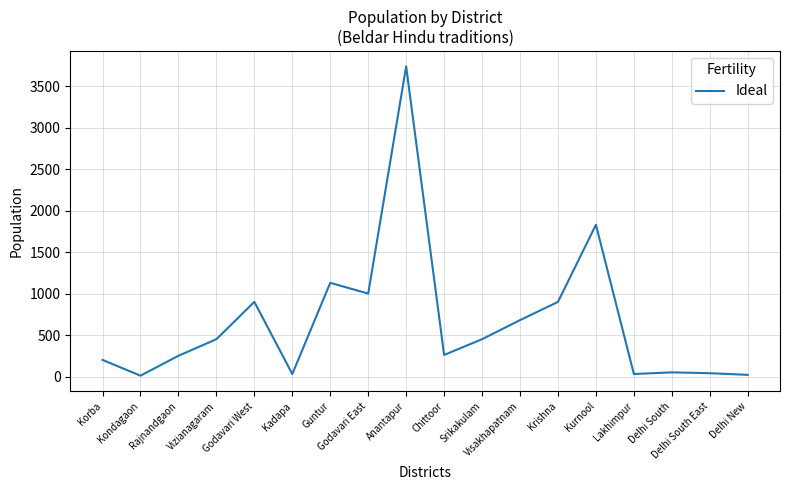

What is the difference between the second highest and minimum values?

1820